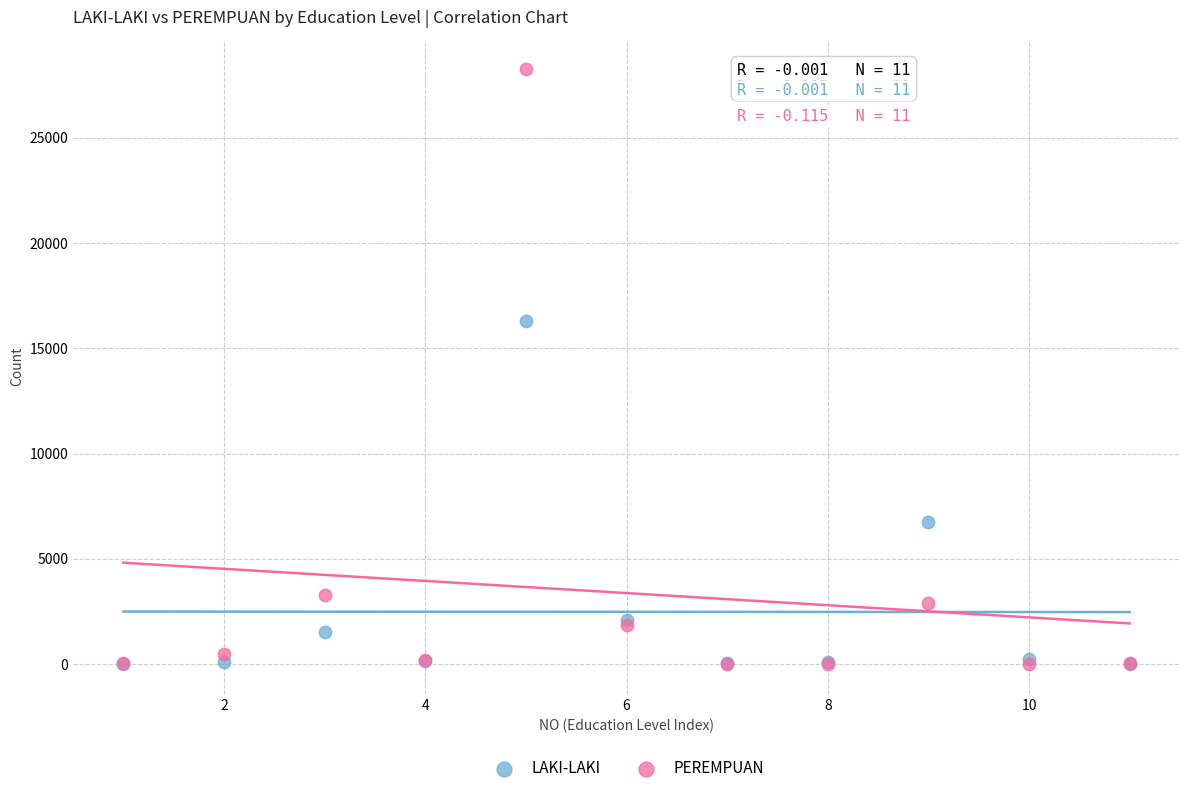

Across all series, what Y value is closest to 14123?

16299